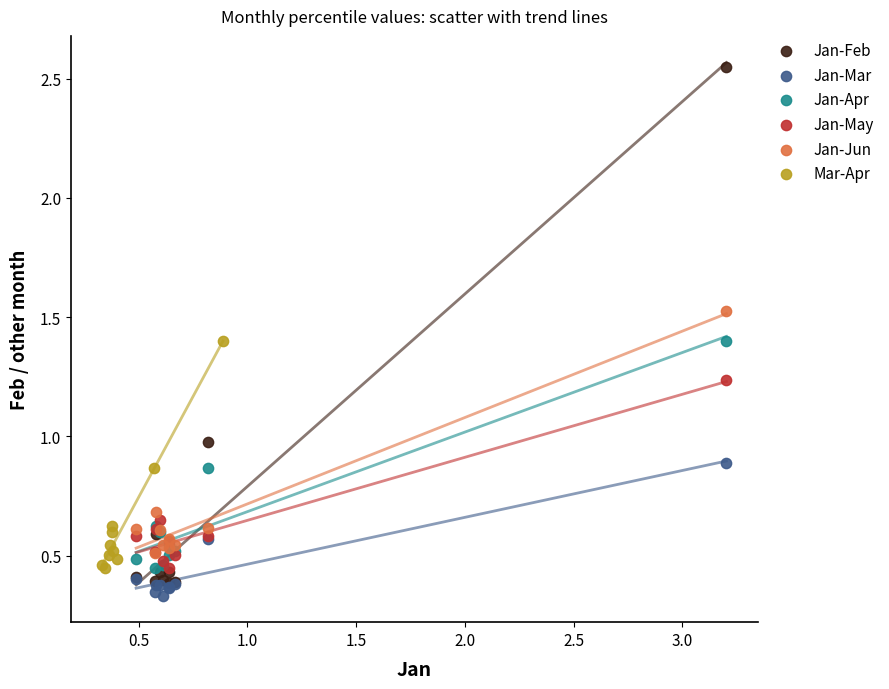

What are all the series names shown in the legend?

Jan-Feb, Jan-Mar, Jan-Apr, Jan-May, Jan-Jun, Mar-Apr